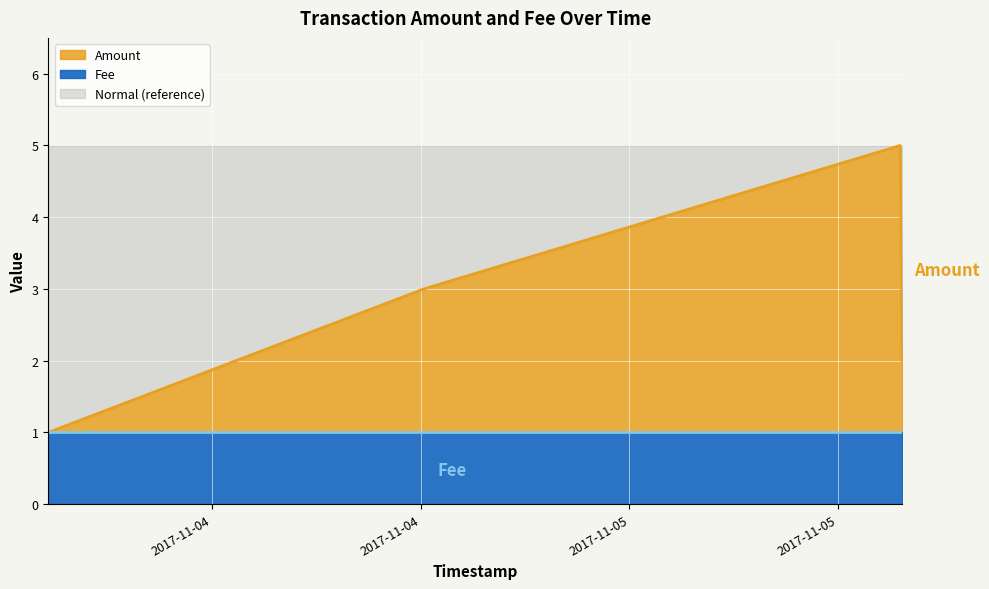

Does the chart display data point markers on the line(s)?

No